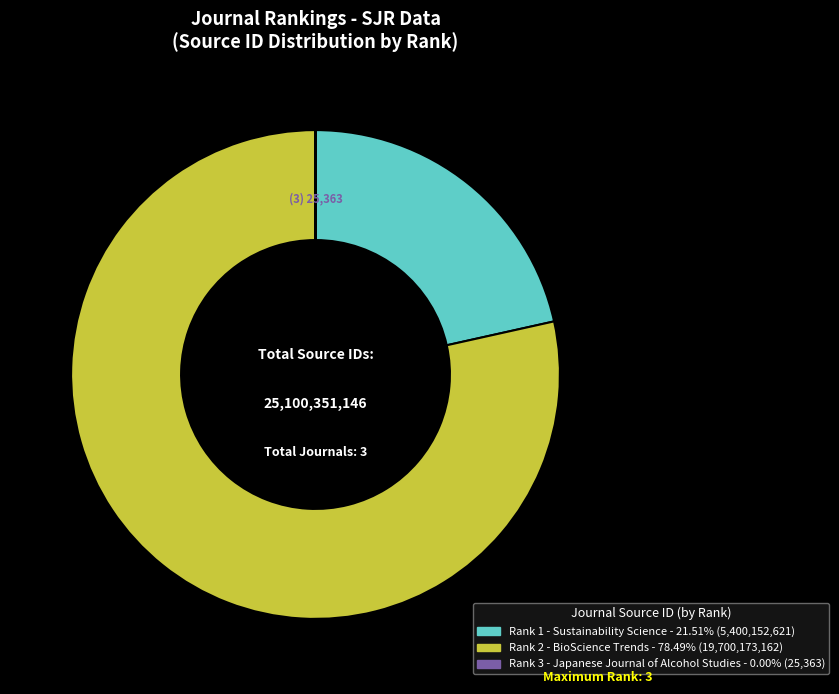

Is Rank 2 - BioScience Trends - 78.49% (19,700,173,162) the majority of the pie?

Yes